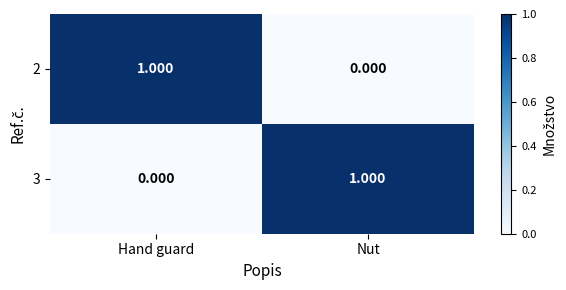

Rank the categories by 3 value from highest to lowest.

Nut, Hand guard